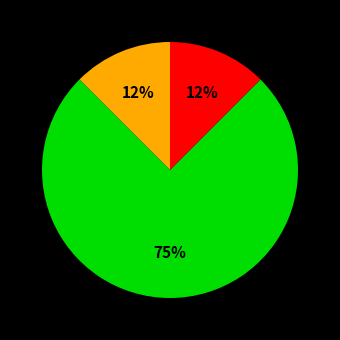

Count the number of slices in the pie.

3